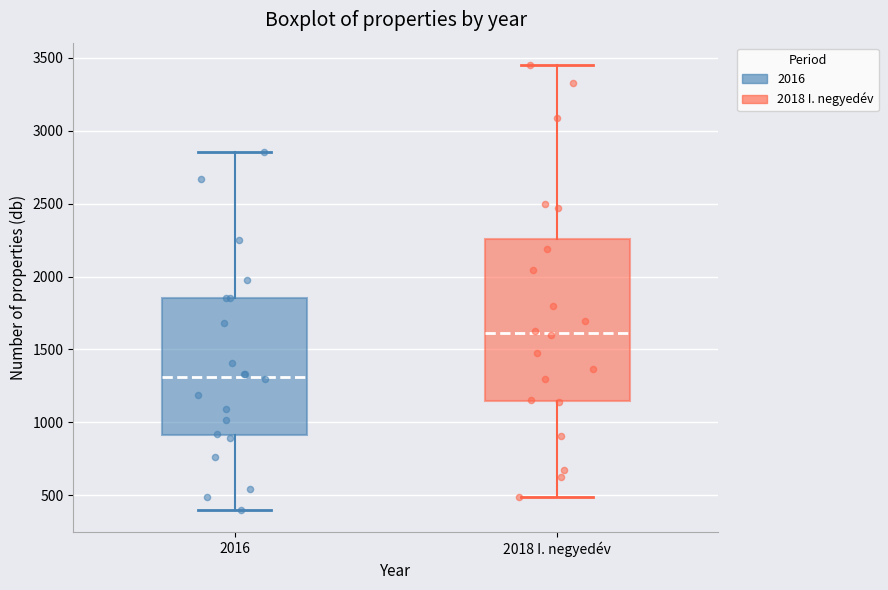

Where is the upper edge of the box for 2018 I. negyedév on the y-axis? The values are not printed on the chart, so give them approximately, as read against the axis.

2250